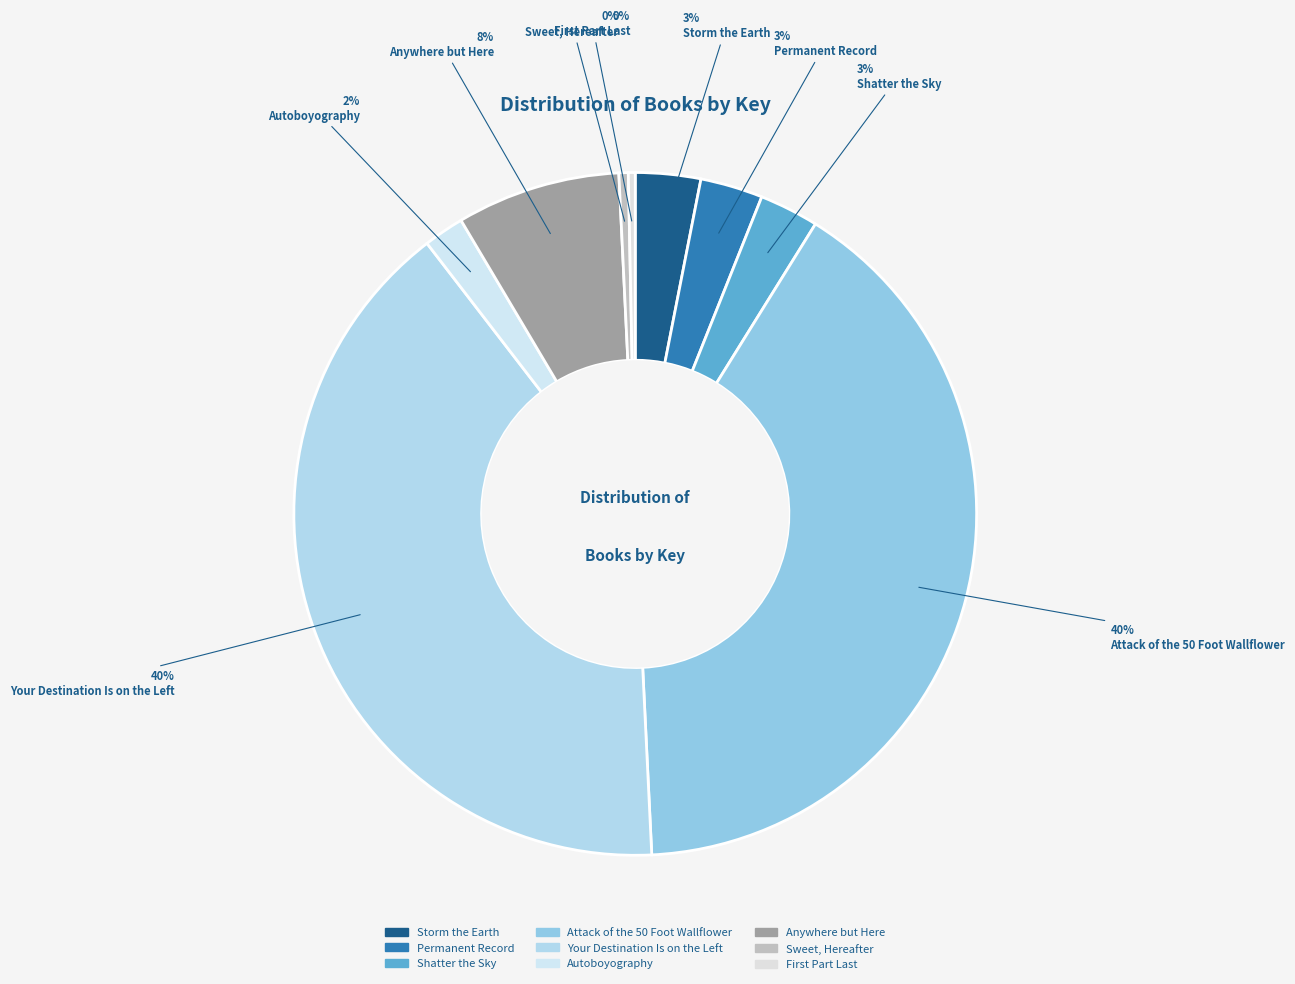

To the nearest percent, what portion does Anywhere but Here represent?

8%